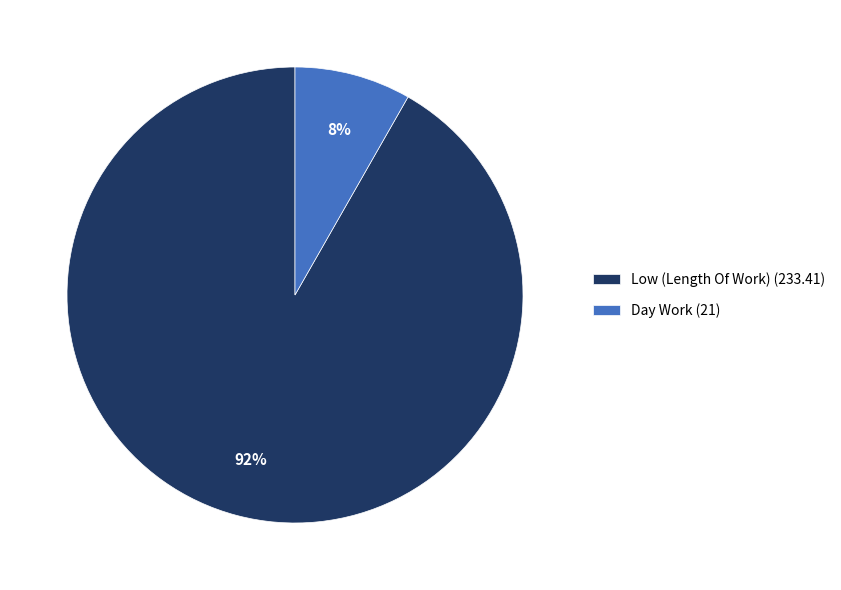

To the nearest percent, what is the combined percentage of Low (Length Of Work) (233.41) and Day Work (21)?

100%